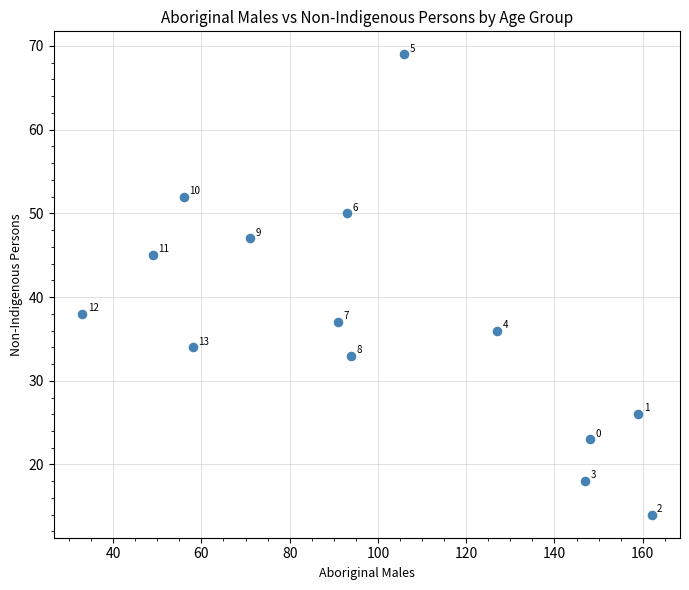

What Y value in the scatter plot is closest to 41?

38